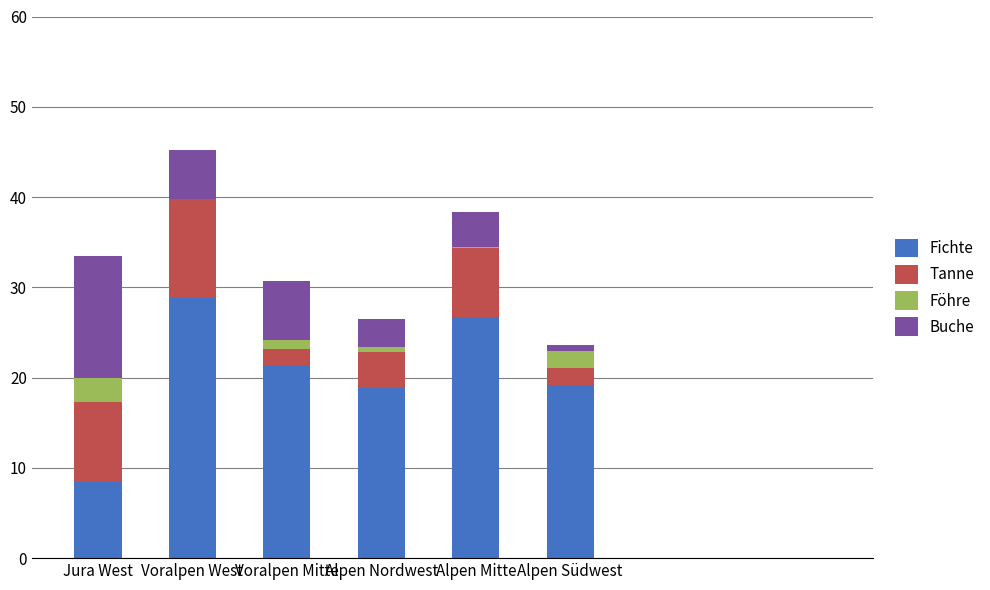

What is the highest value of the Fichte series?

28.8